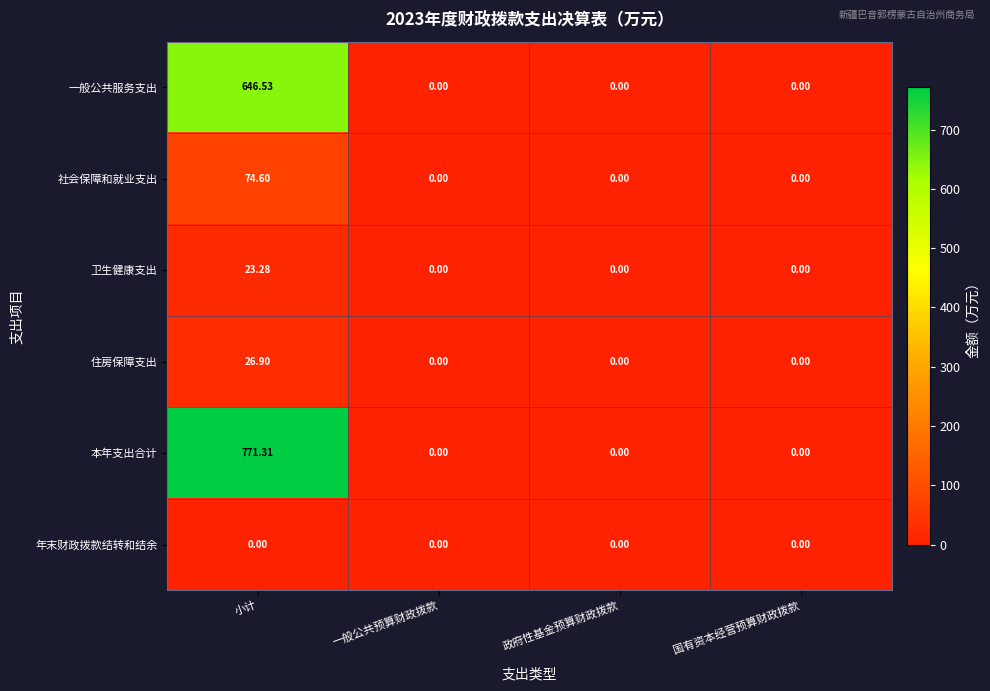

Which series has the widest spread of values?

本年支出合计